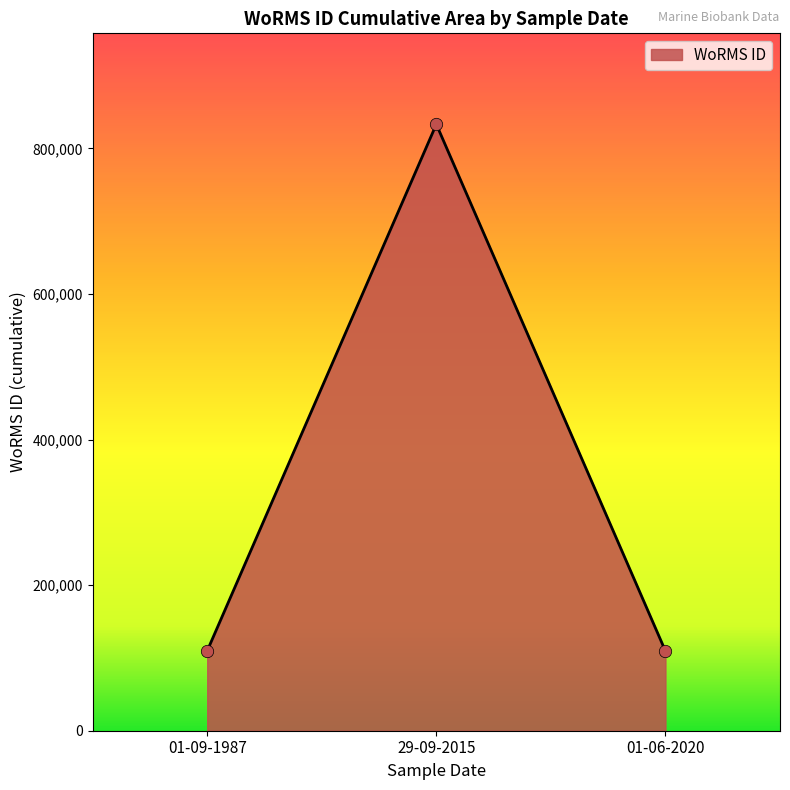

Between 29-09-2015 and 01-09-1987, which is larger?

29-09-2015